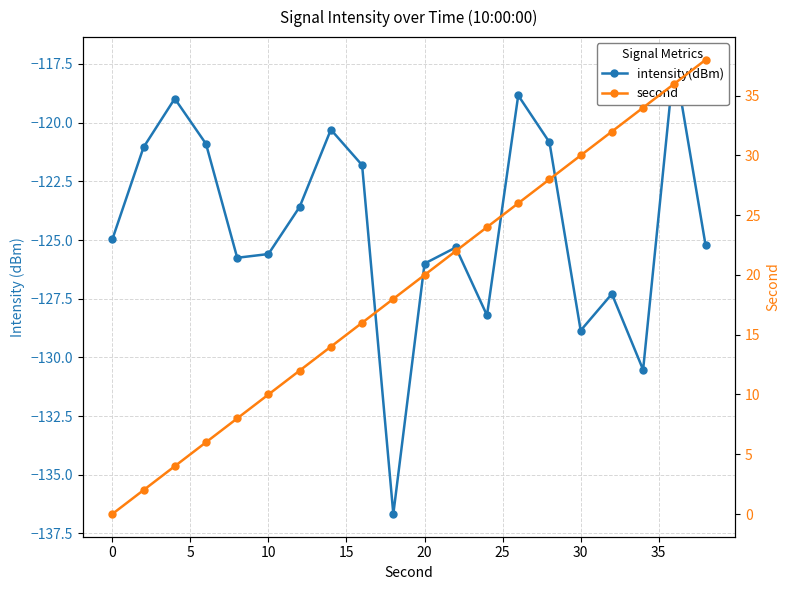

How many lines are shown in the chart?

2